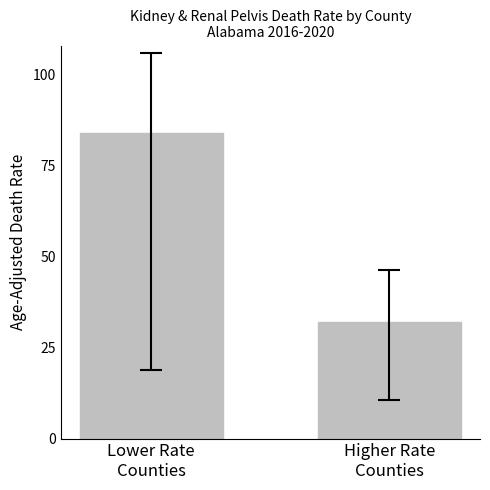

Does the chart contain any negative values?

No